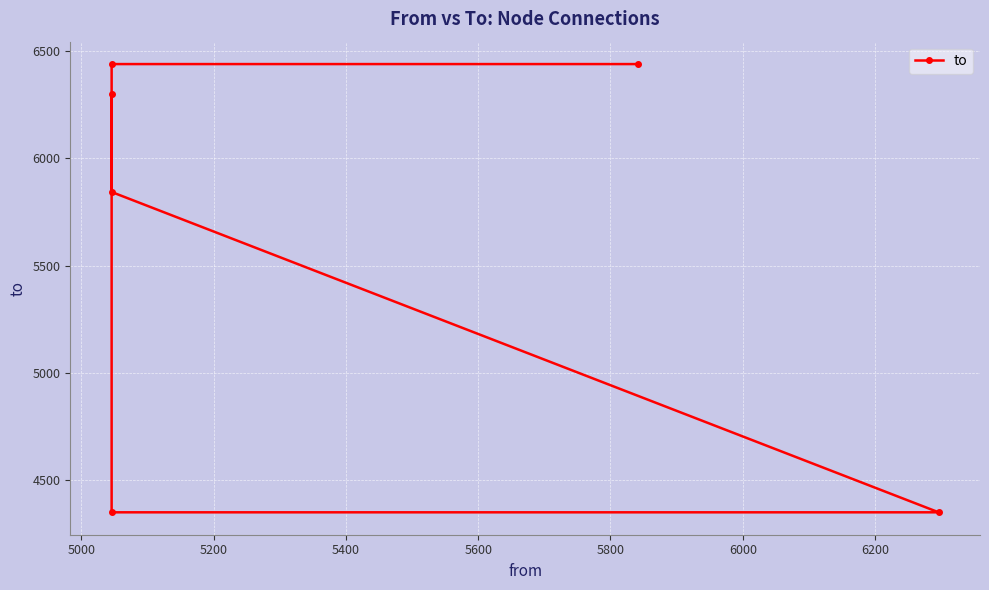

True or false: the data shows 2573 at 5400.

False